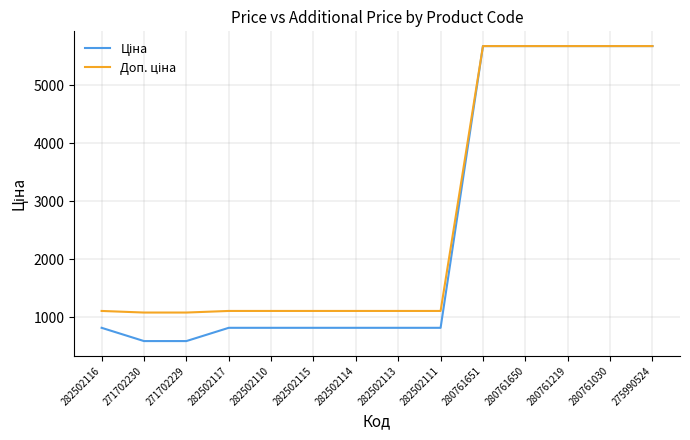

What is the total value across all series at 280761219?

11347.6